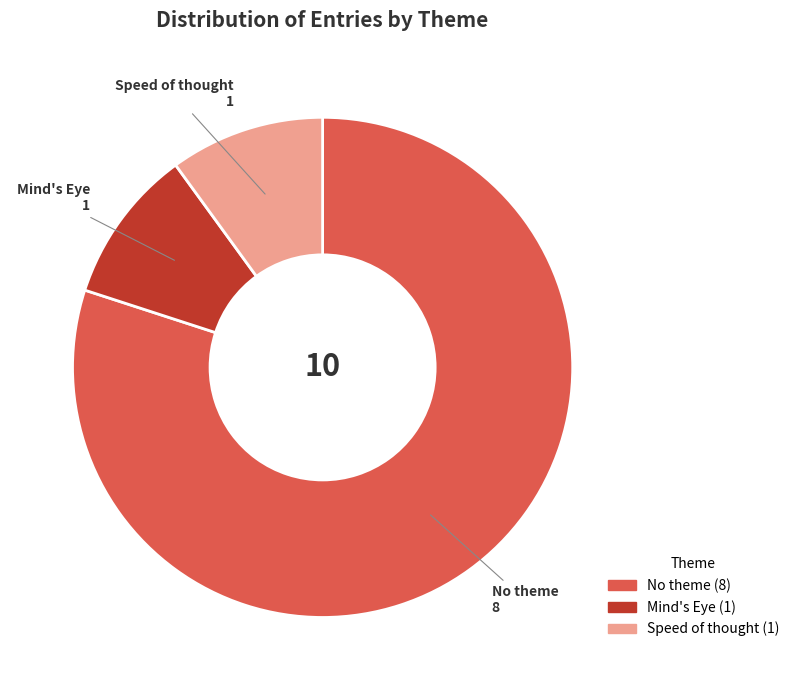

Which category has the biggest portion of the pie?

No theme